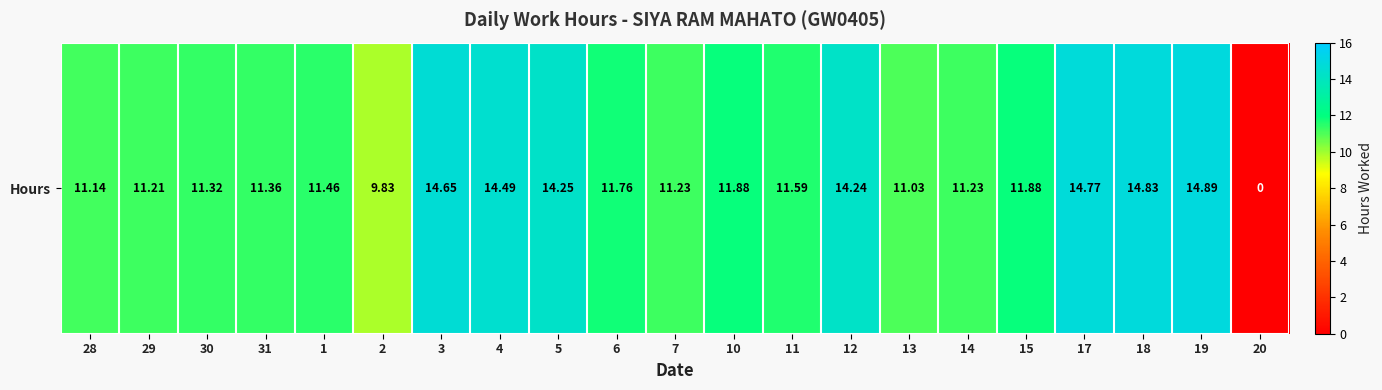

Count the number of values greater than 11.

19